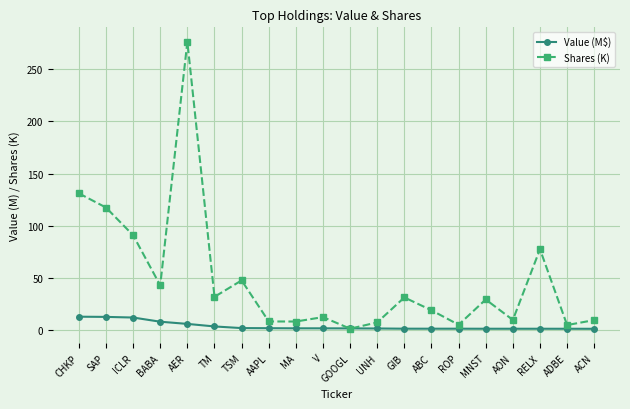

What is the greatest value displayed?

276.4